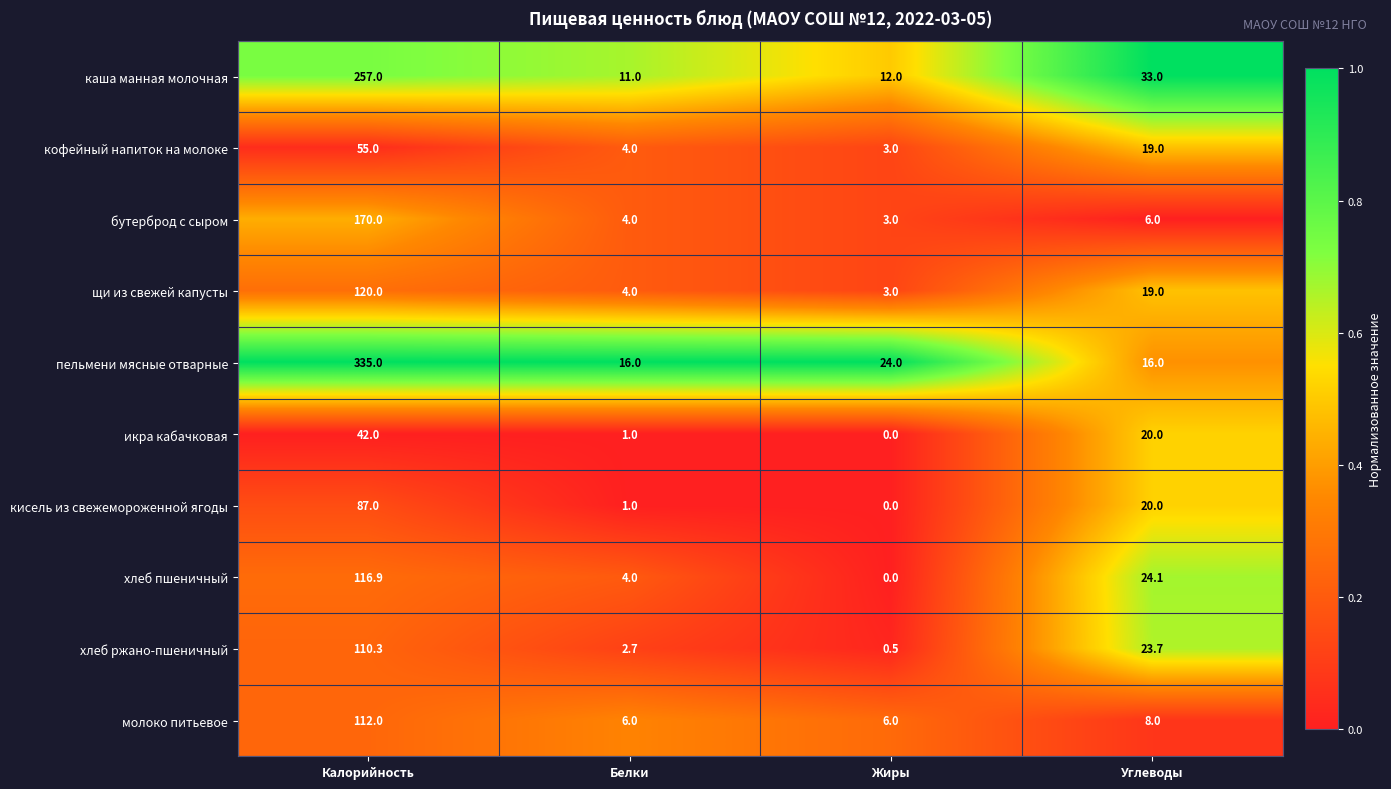

What is the difference between the second highest and minimum values in the молоко питьевое series?

2.0